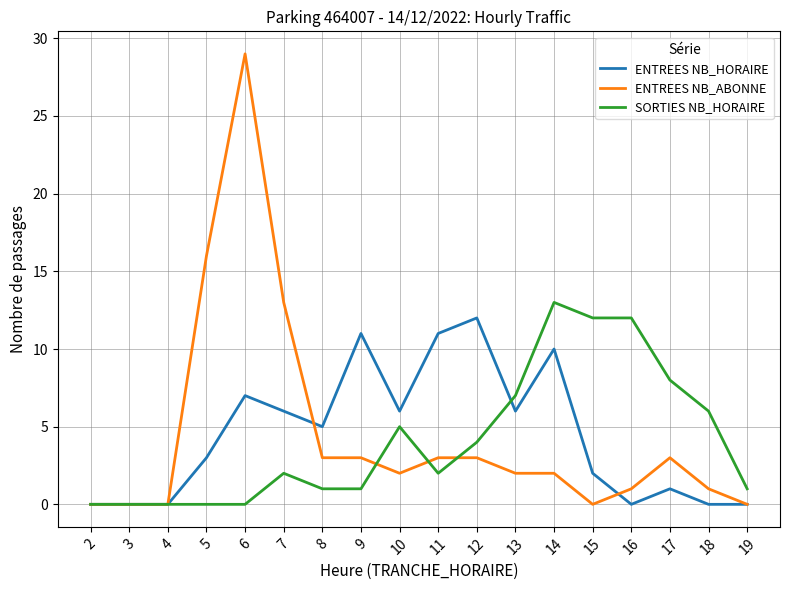

Between 12 and 18, which series saw the biggest shift?

ENTREES NB_HORAIRE